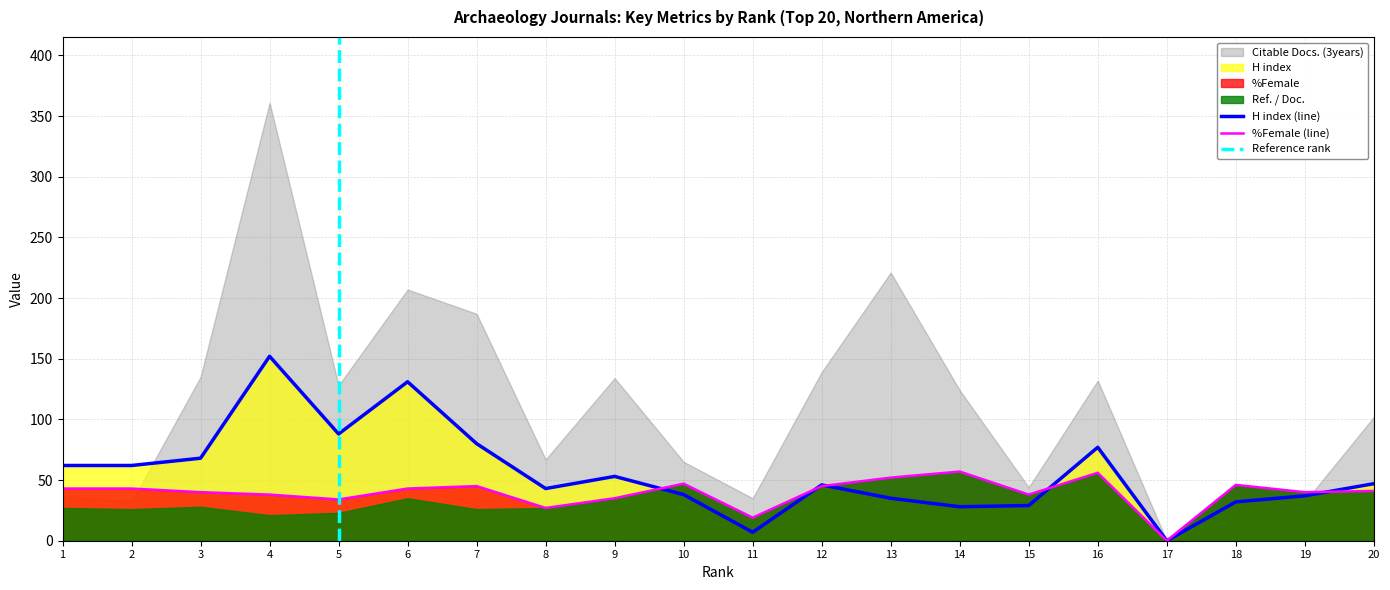

How many positive values does the H index series have?

19